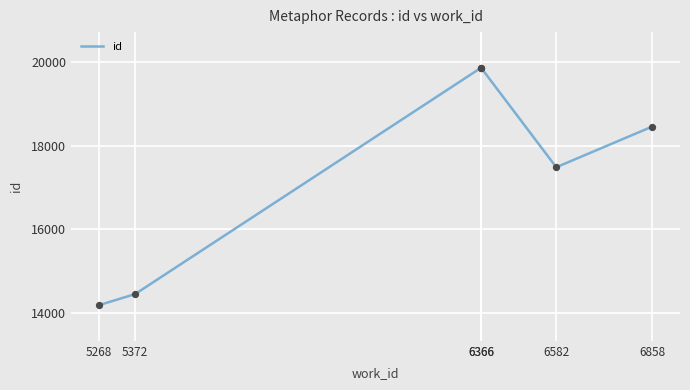

What is the change in value from 5268 to 6858?

+4270